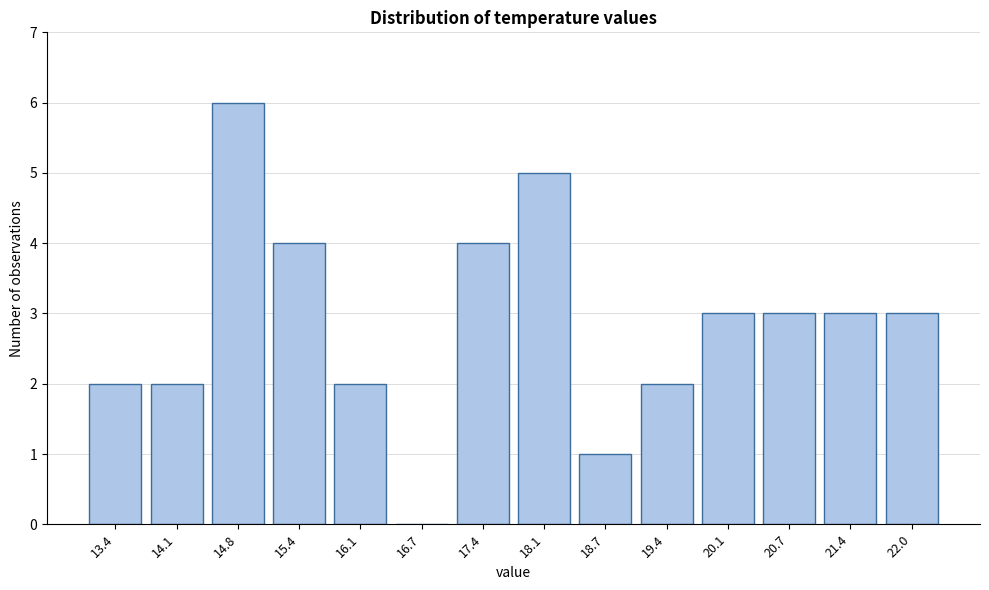

Reading left to right, list every bar in this chart as the range it spans on the x-axis followed by its height. Neither the bar edges nor the heights are printed on the chart, so give them approximately, as read against the axes.

13.1 to 13.8: 2
13.8 to 14.4: 2
14.4 to 15.1: 6
15.1 to 15.7: 4
15.7 to 16.4: 2
16.4 to 17.1: 0
17.1 to 17.7: 4
17.7 to 18.4: 5
18.4 to 19.1: 1
19.1 to 19.7: 2
19.7 to 20.4: 3
20.4 to 21.0: 3
21.0 to 21.7: 3
21.7 to 22.4: 3